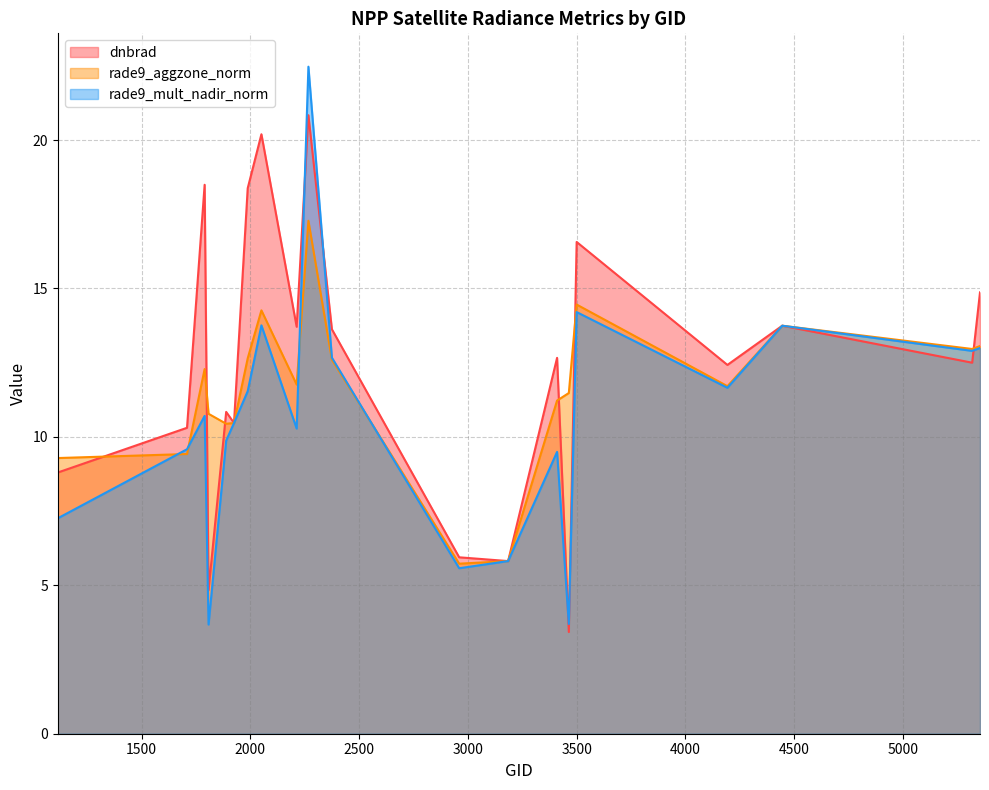

At which label does rade9_mult_nadir_norm reach its peak?

2267